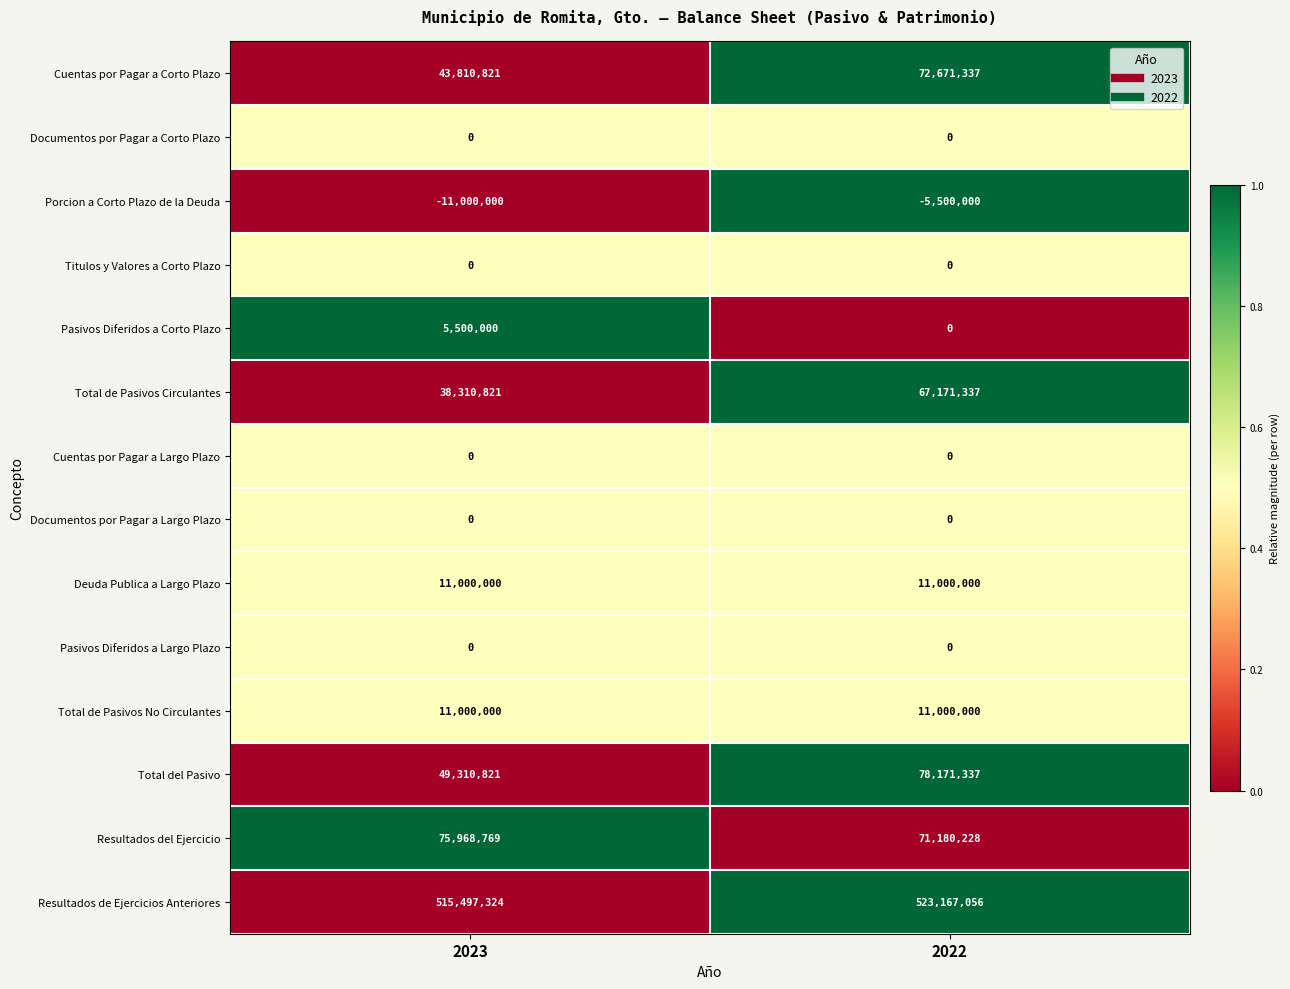

What is the average value of the Resultados de Ejercicios Anteriores series?

519332190